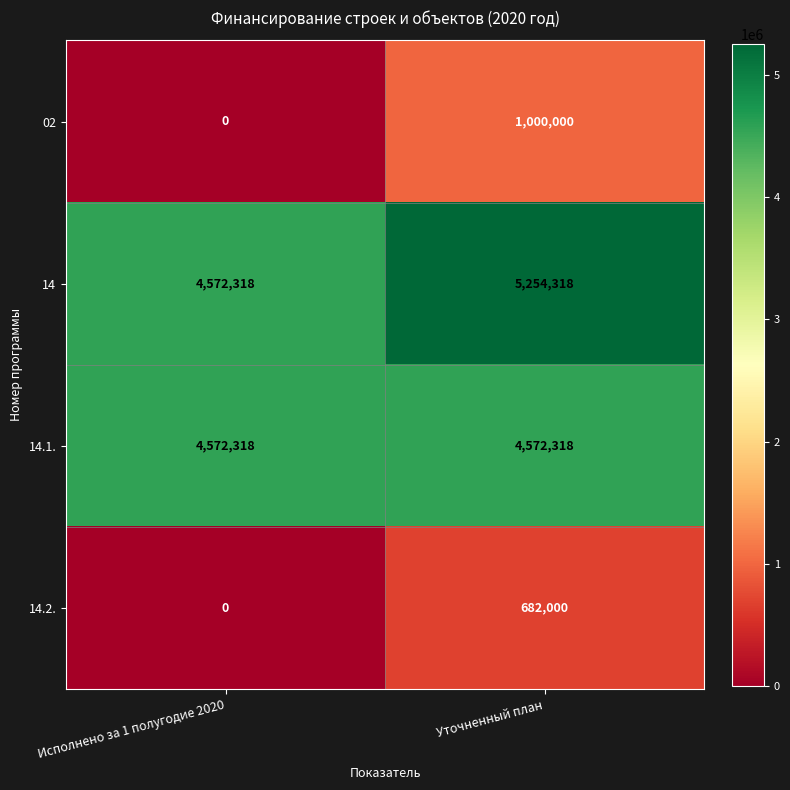

Which series has the largest range (max minus min)?

02